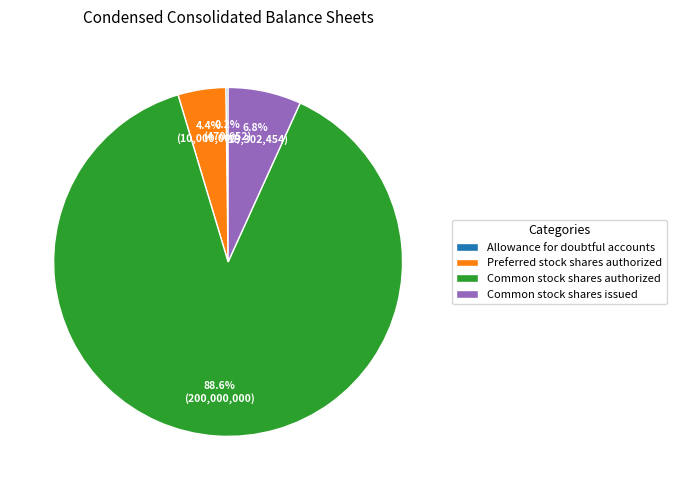

Which category accounts for the majority?

Common stock shares authorized